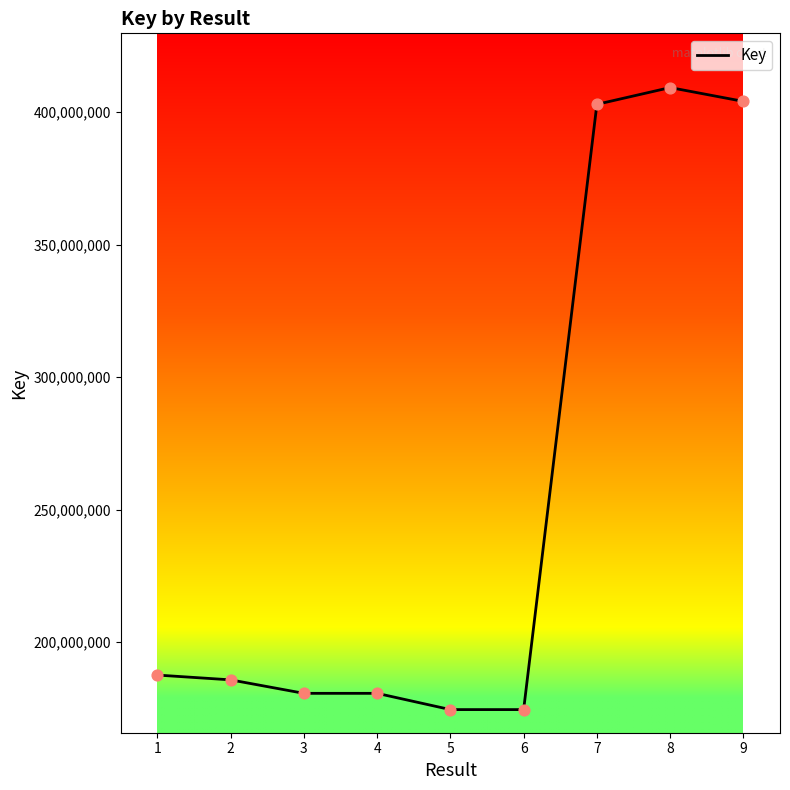

Which has a higher value, 4 or 2?

2